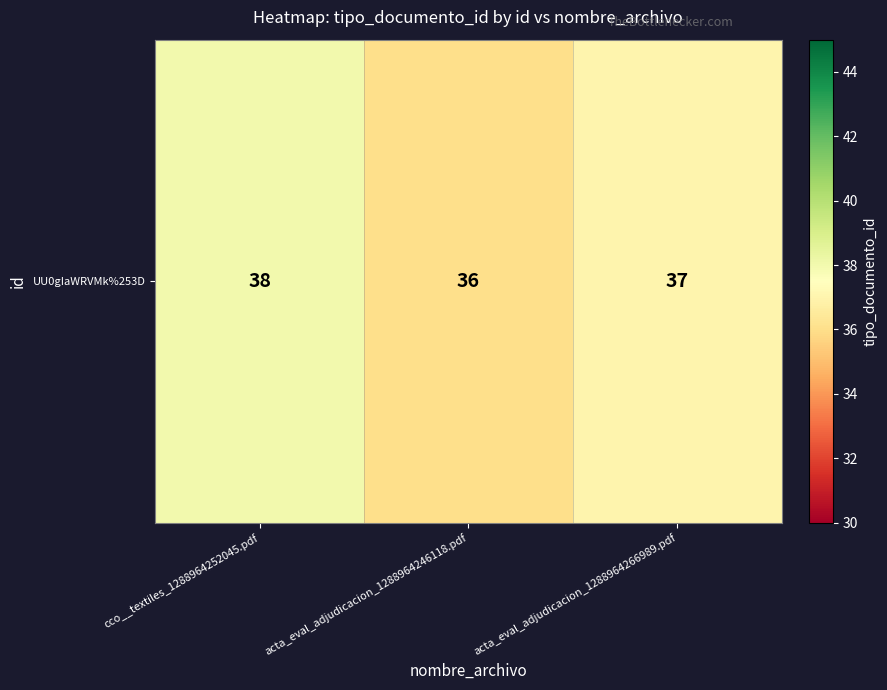

Count the number of data series in this chart.

1